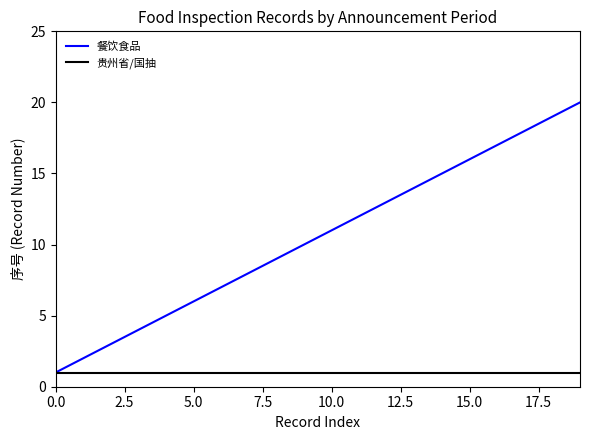

Which series has the largest range (max minus min)?

餐饮食品